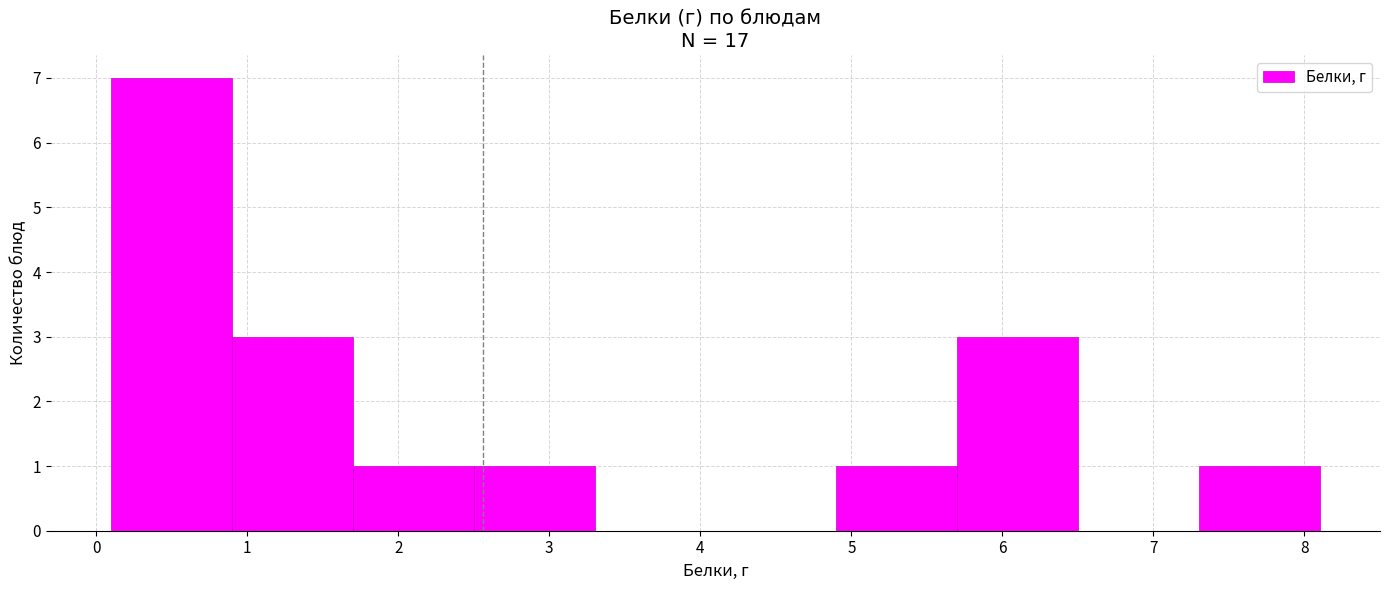

Reading left to right, transcribe this chart: for each bar, give the range it covers on the x-axis and its height. The values are not printed on the chart, so give them approximately, as read against the axis.

0.1 to 0.9: 7
0.9 to 1.7: 3
1.7 to 2.5: 1
2.5 to 3.3: 1
3.3 to 4.1: 0
4.1 to 4.9: 0
4.9 to 5.7: 1
5.7 to 6.5: 3
6.5 to 7.3: 0
7.3 to 8.1: 1